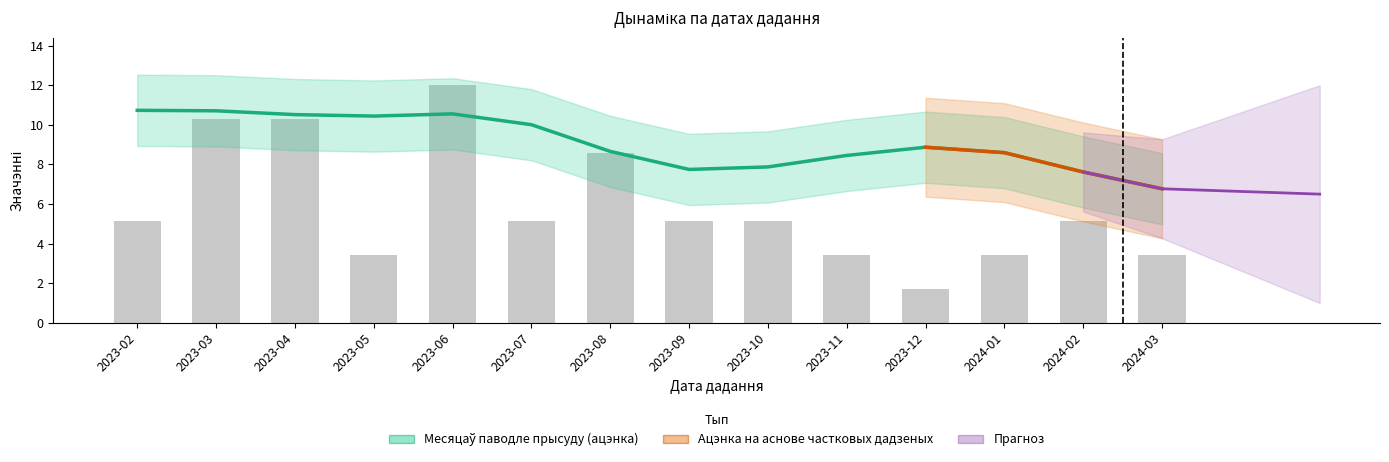

Approximately how many times larger is the value at 2023-06 compared to 2023-12?

7.0